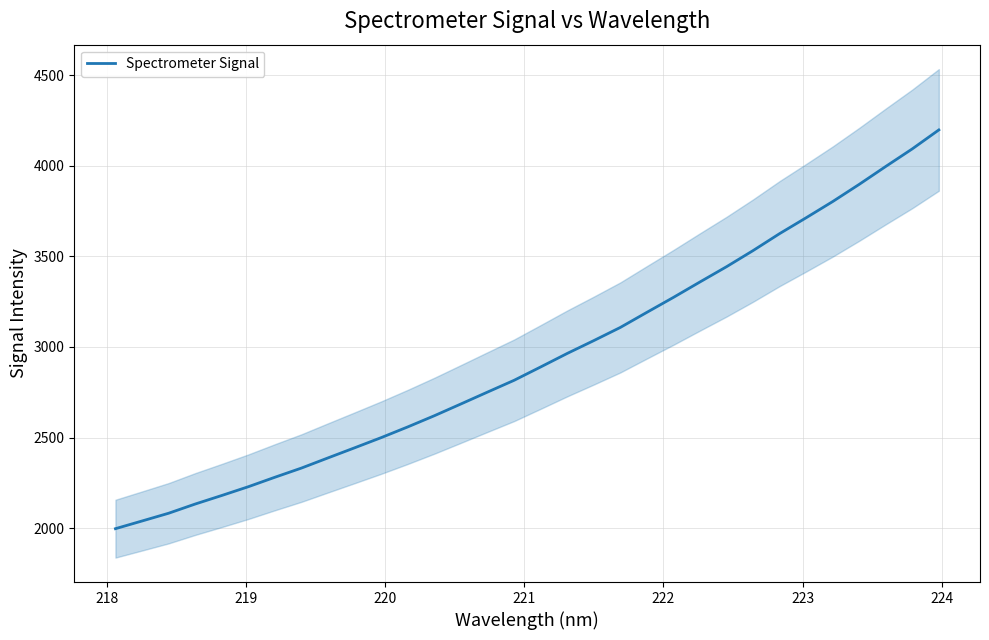

Does the chart display data point markers on the line(s)?

No